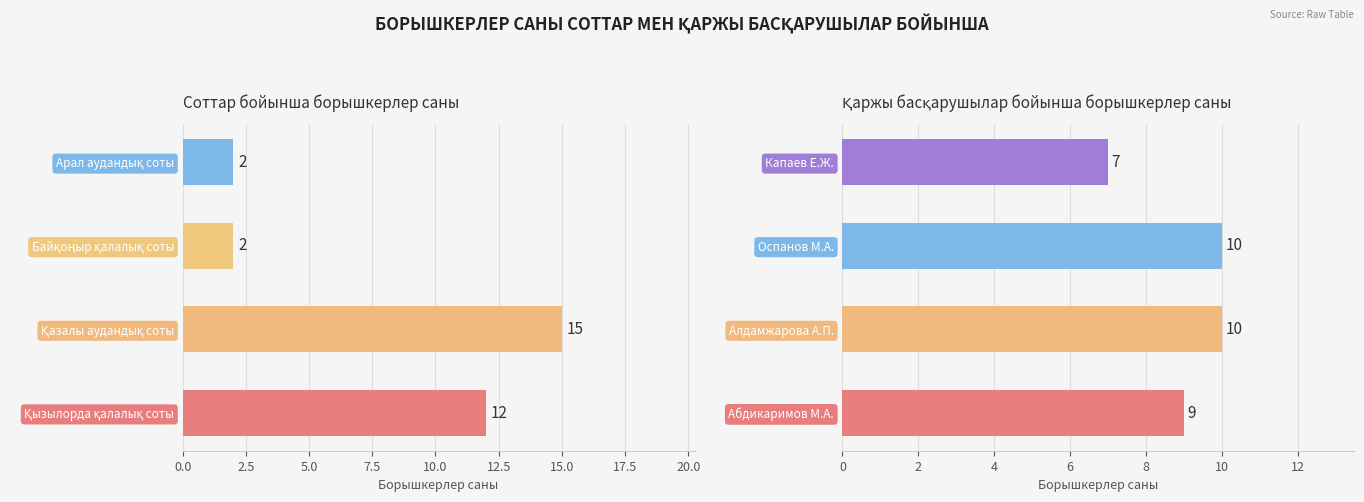

What are all the series names shown in the legend?

Сот, Қаржы басқарушы